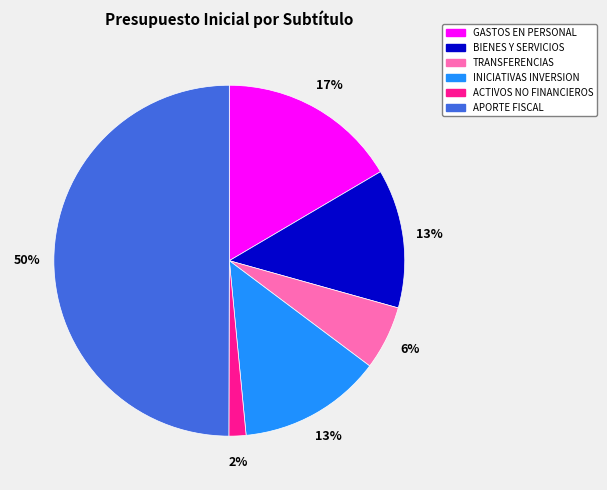

Does ACTIVOS NO FINANCIEROS account for over 50% of the chart?

No